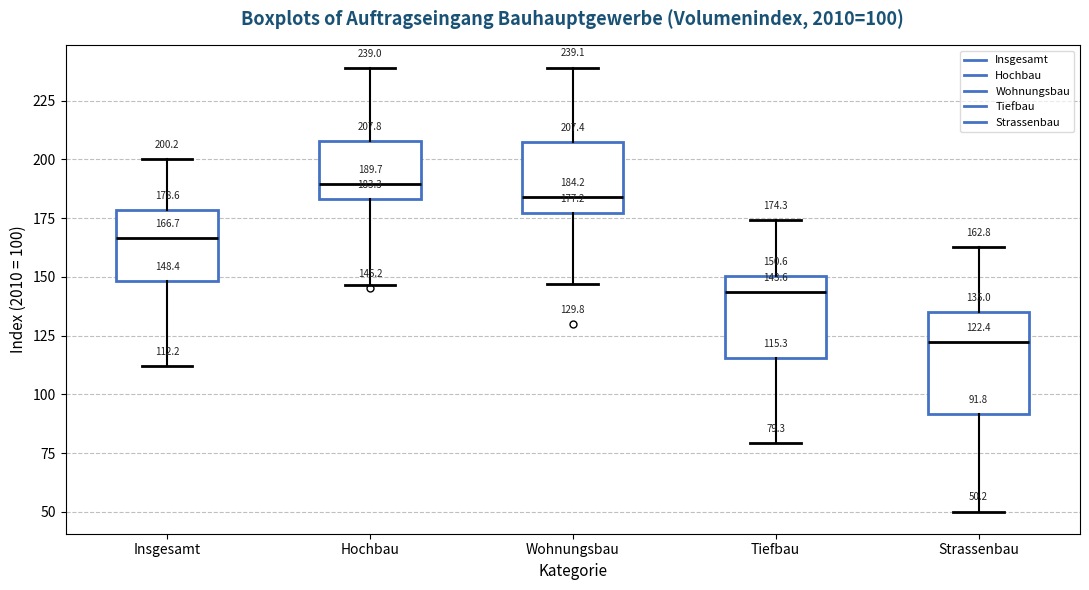

Which box is the tallest, from its lower edge to its upper edge?

Strassenbau